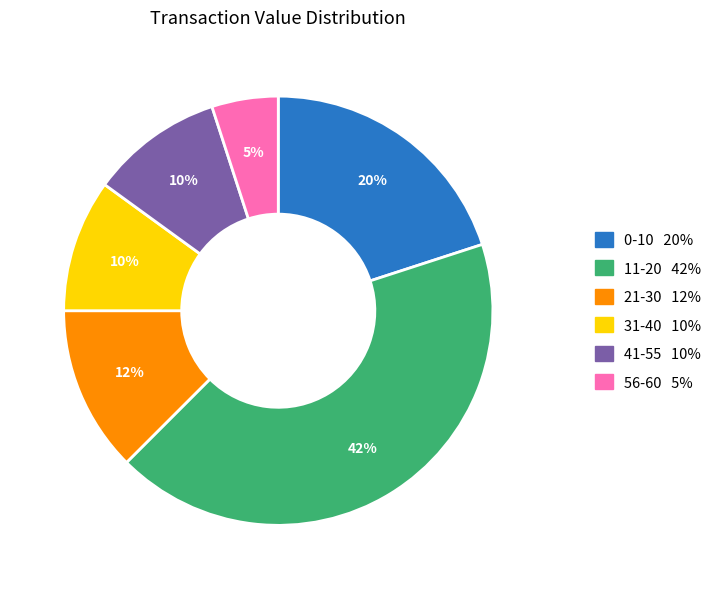

Is there any slice that represents more than half of the pie?

No